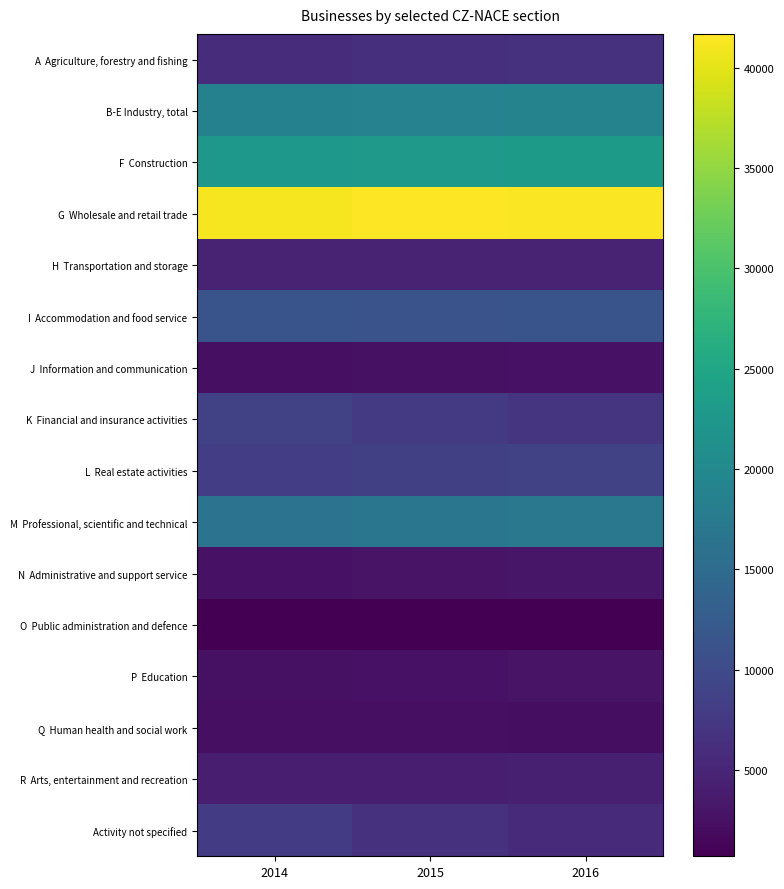

Which has a higher value, 2014 or 2015?

2015